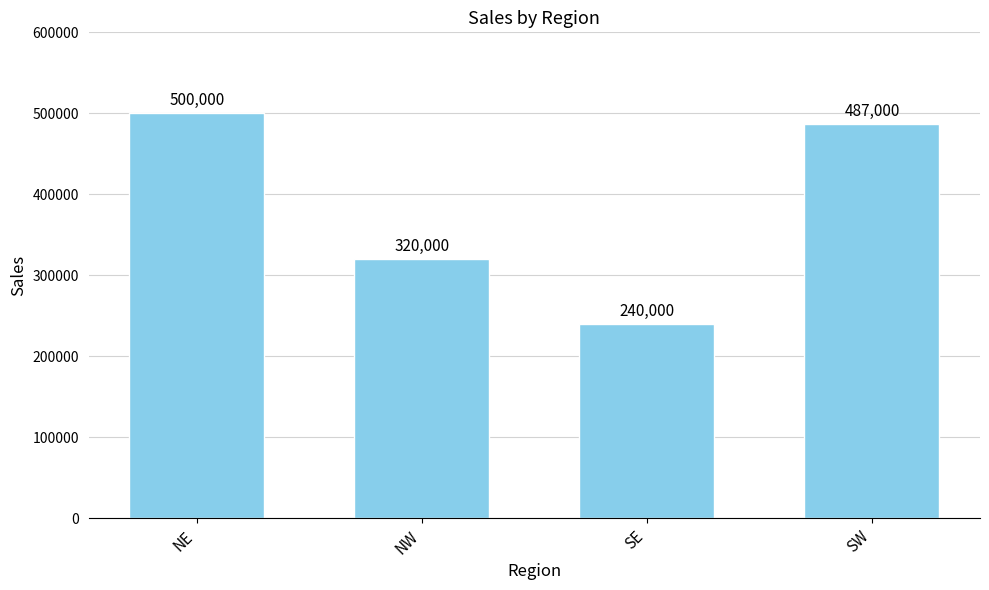

Which label corresponds to the largest value in the chart?

NE